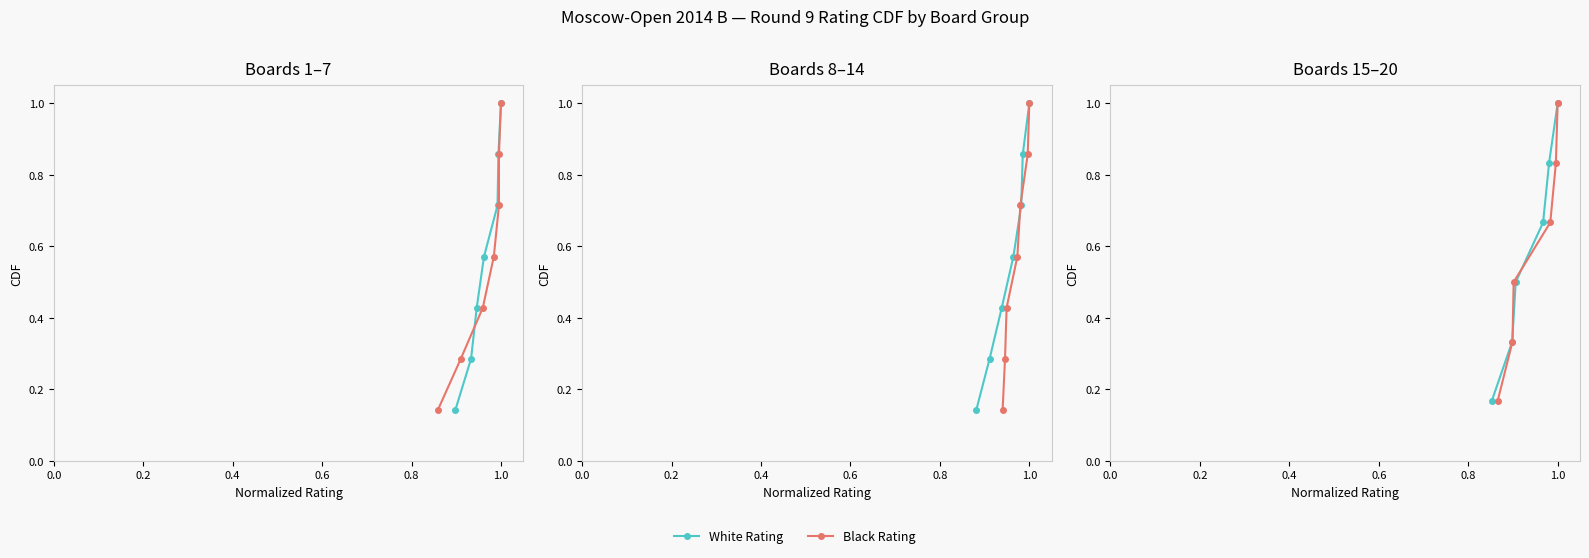

List the labels in order of Black Rating value, largest first.

1.0, 0.8, 0.6, 0.4, 0.2, 0.0